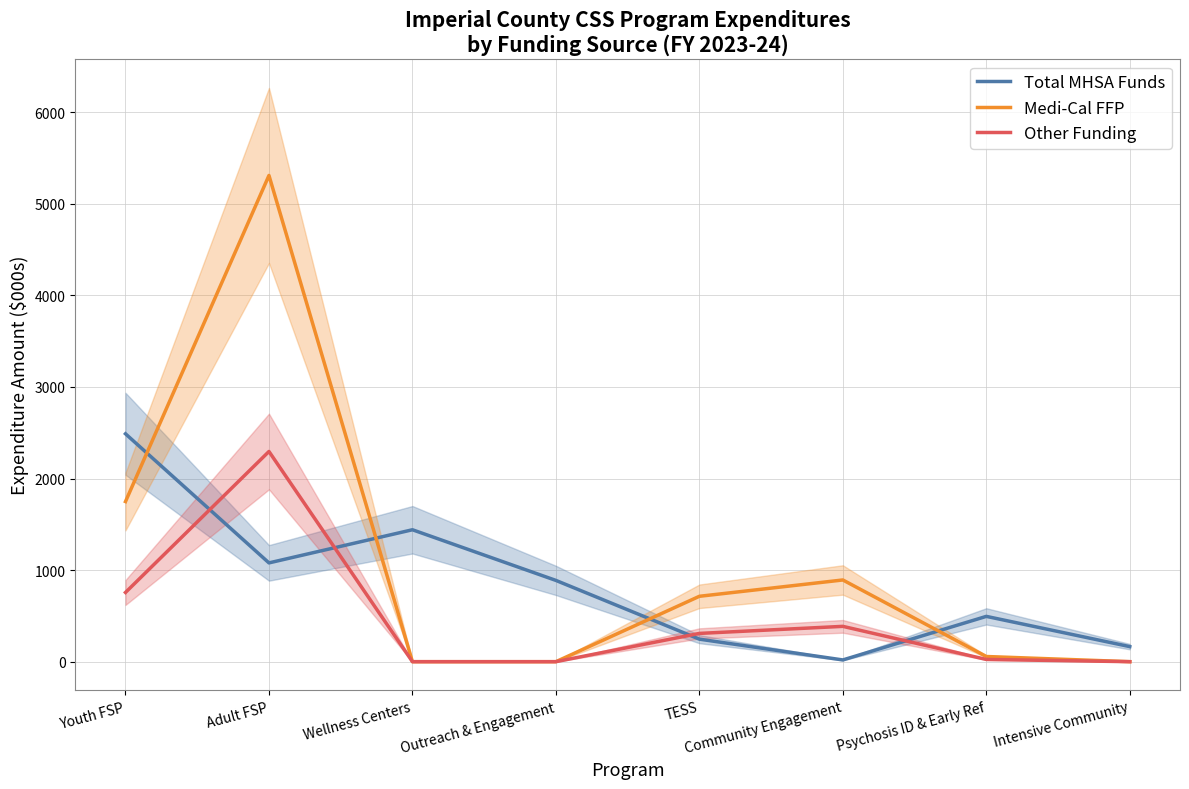

How many positive values does the Other Funding series have?

5